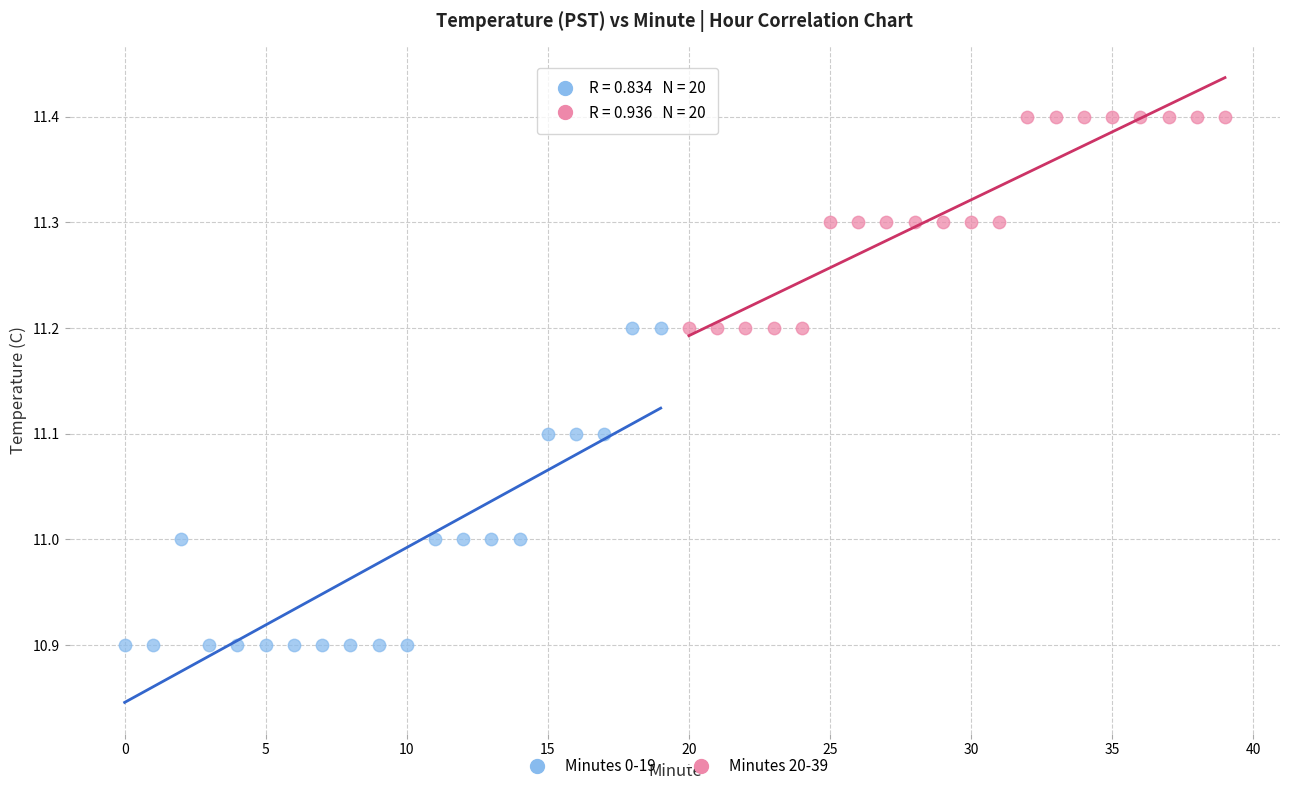

Which series reaches the maximum Y coordinate?

Minutes 20-39